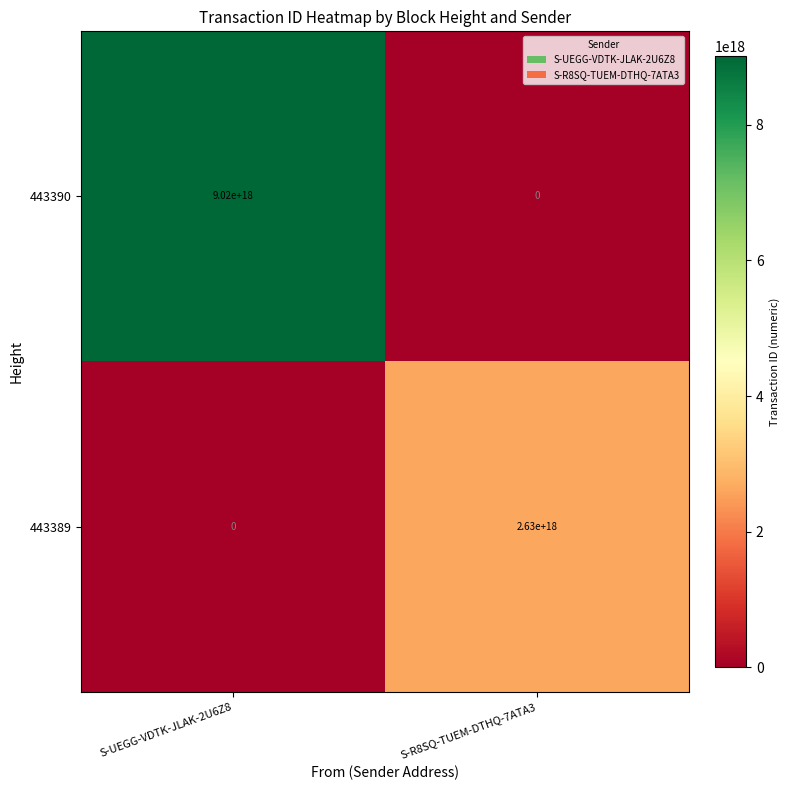

Rank the series by their maximum value, from lowest to highest.

443389, 443390